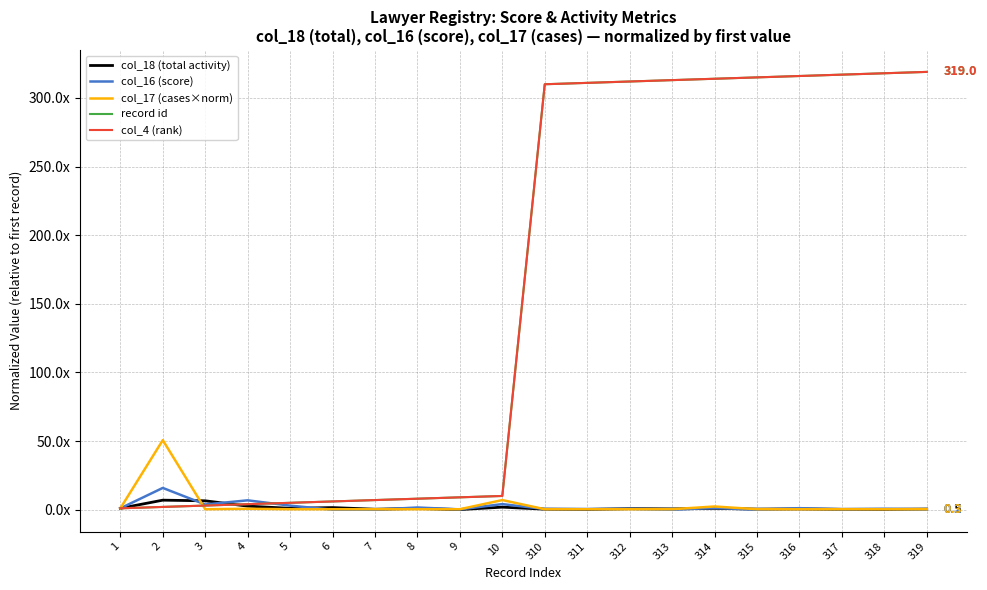

Which series has the largest range (max minus min)?

record id